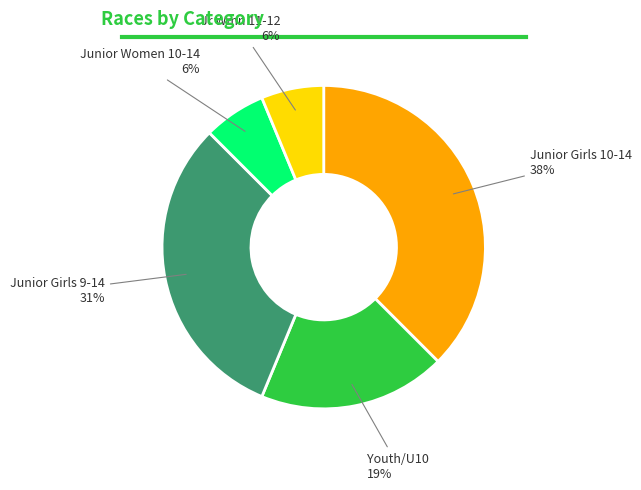

What percentage is the Jr Wmn 11-12 slice, to the nearest percent?

6%